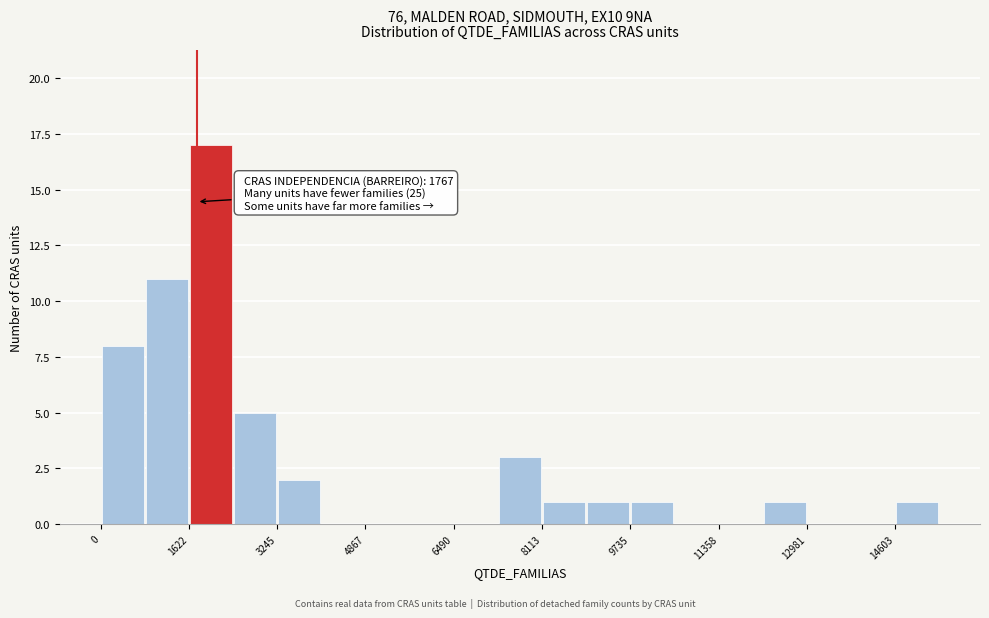

Over which range of the x-axis is the bar tallest?

1600 to 2400